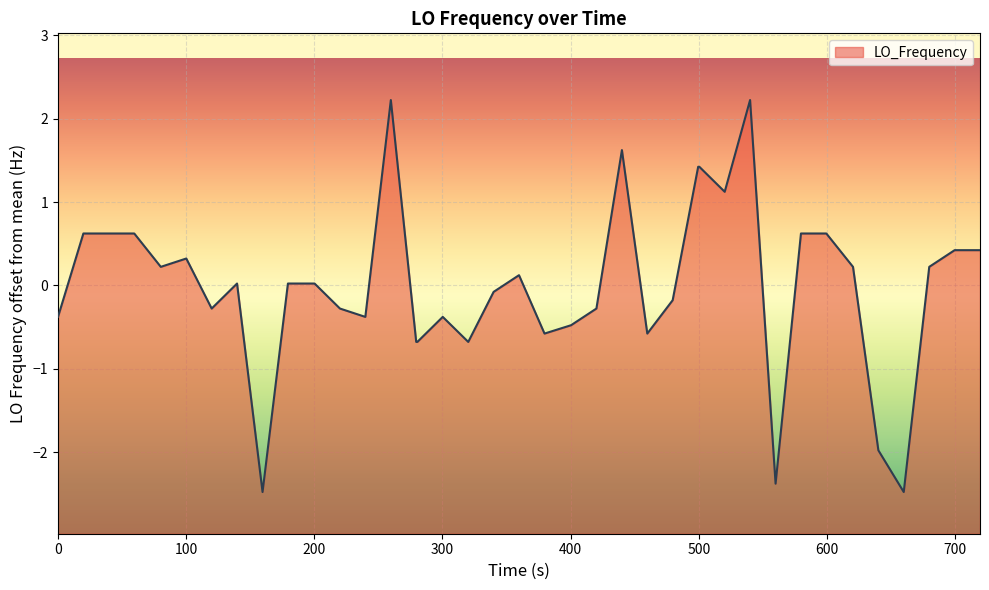

What is the difference between the maximum and minimum values?

4.7